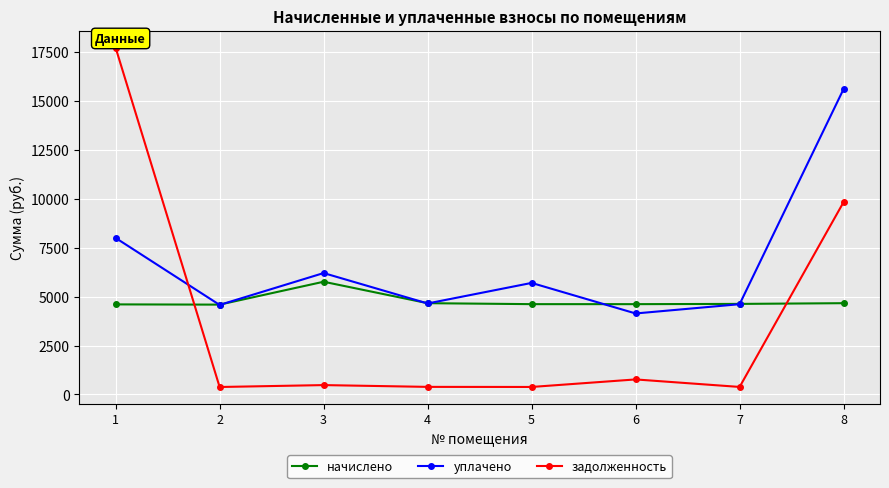

Which category has the highest value in the уплачено series?

8